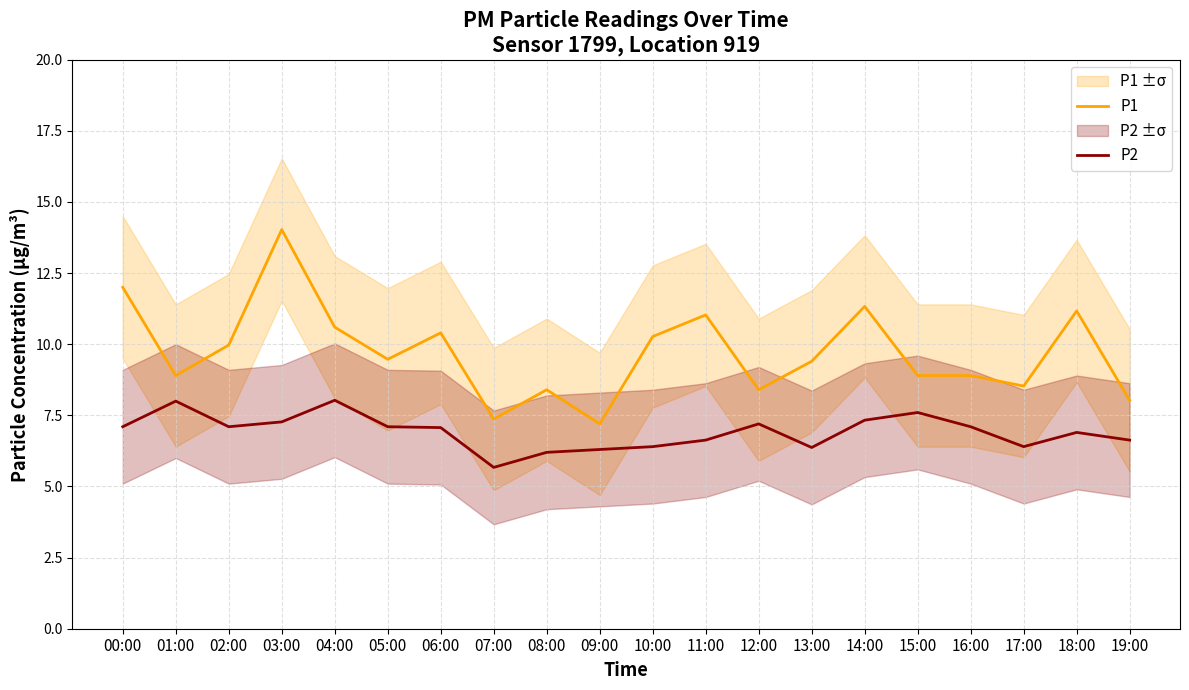

List the series in order of their overall mean, lowest first.

P2, P1